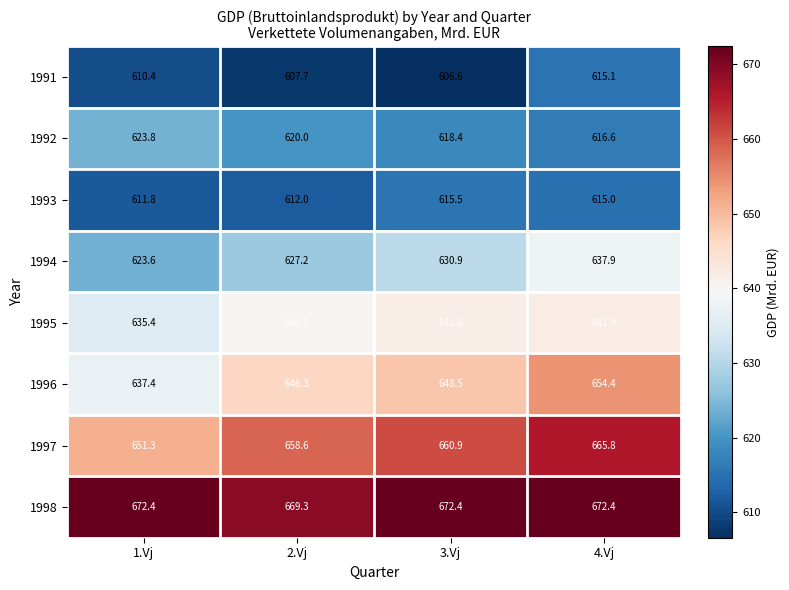

Which series changed the most between 1.Vj and 4.Vj?

1996